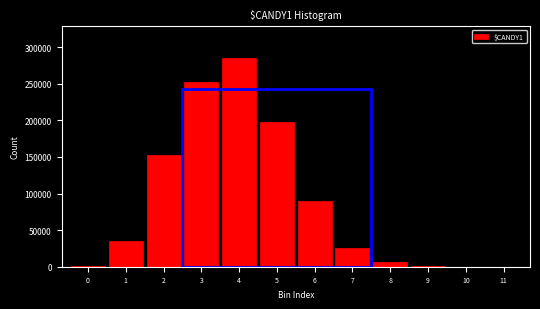

The value at 3 is 251702. True or false?

True